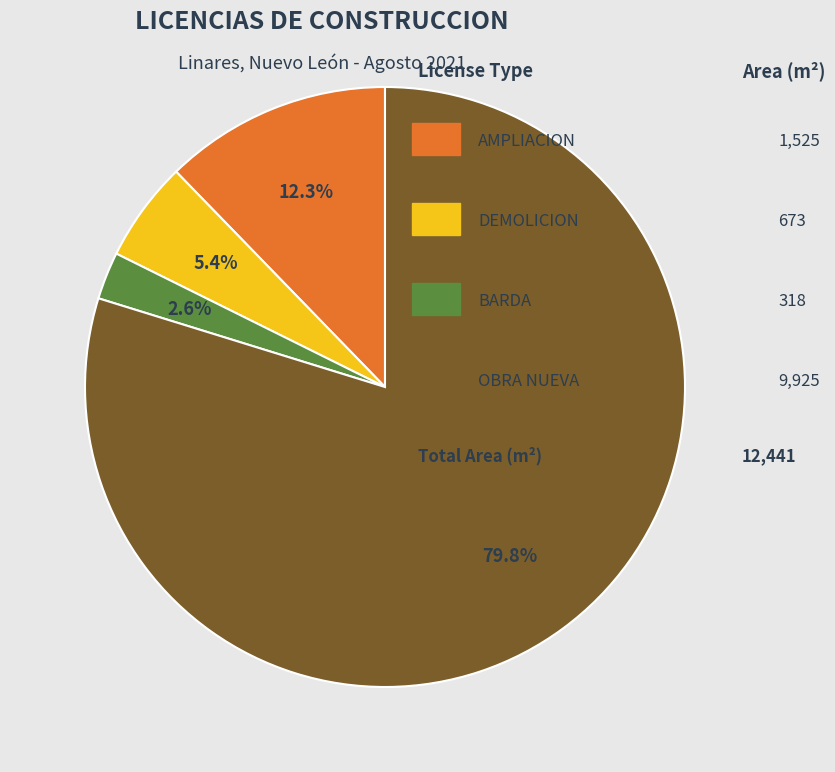

Is there a majority slice in this chart?

Yes